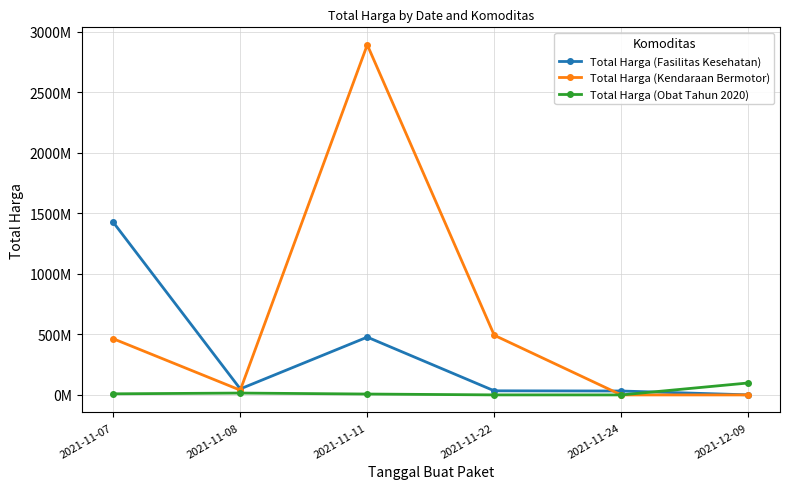

What position from the right is 2021-11-11?

4